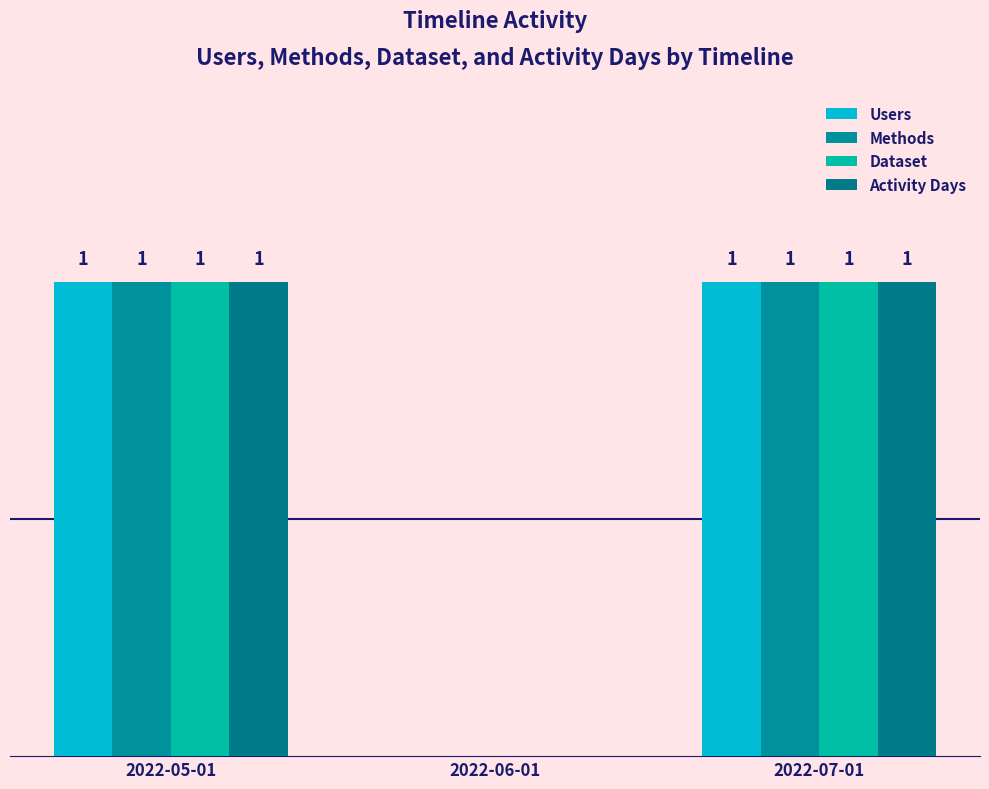

Are the bars grouped side by side (vs. stacked)?

Yes